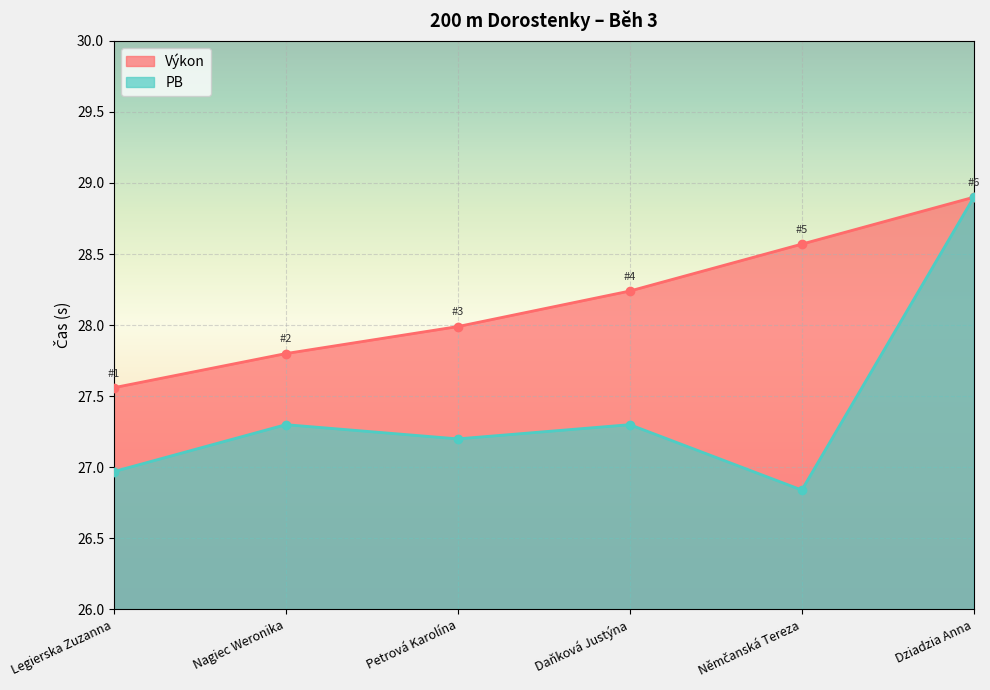

At Dziadzia Anna, list the series in order from smallest to largest.

Výkon, PB